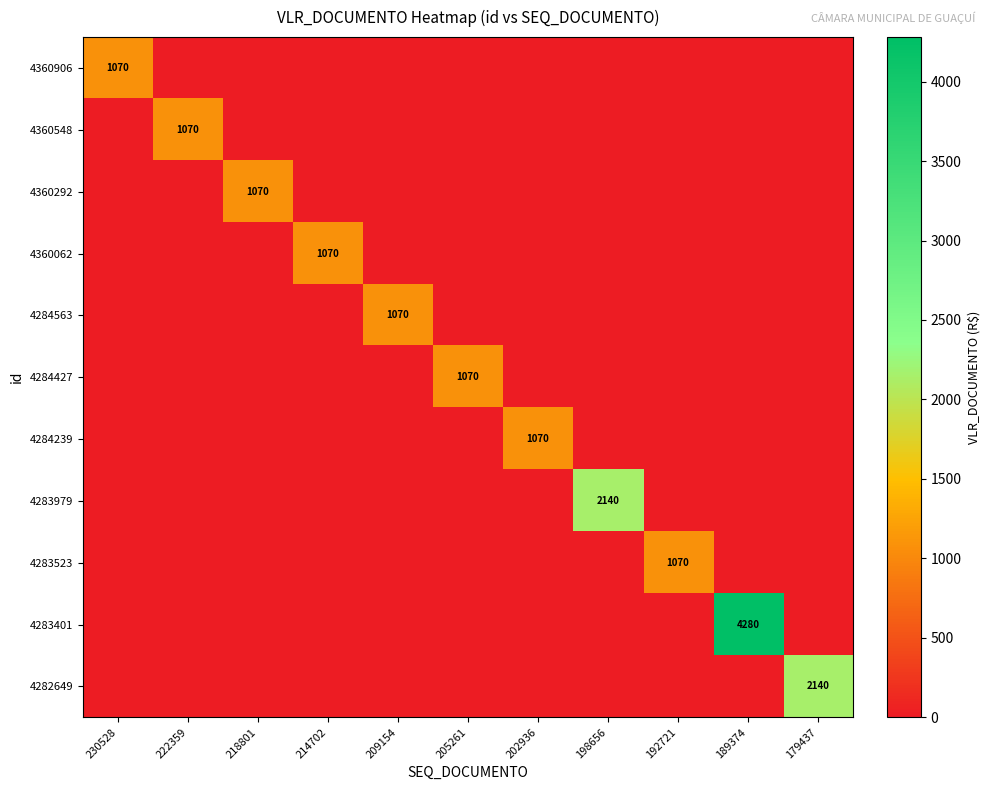

Rank the series by their maximum value, from highest to lowest.

4283401, 4283979, 4282649, 4360906, 4360548, 4360292, 4360062, 4284563, 4284427, 4284239, 4283523